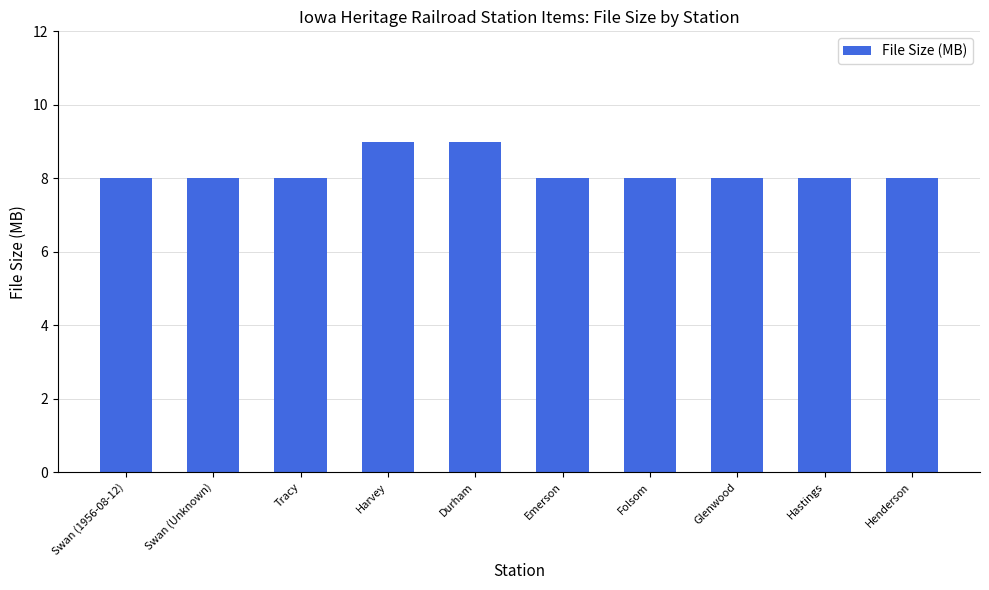

How many series are shown in this chart?

1